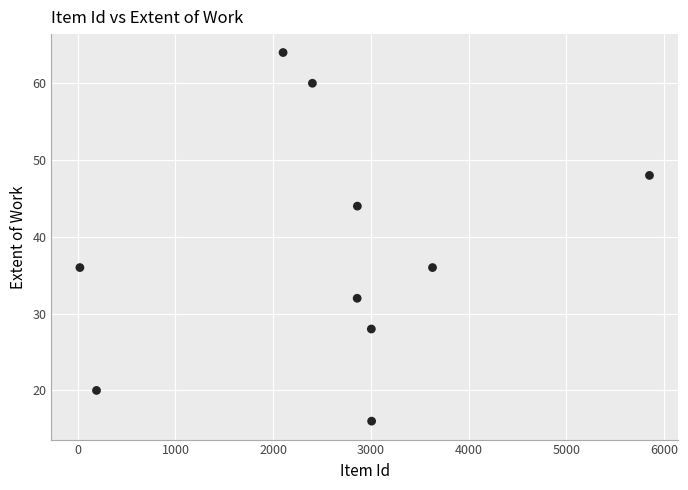

What is the average X value?

2593